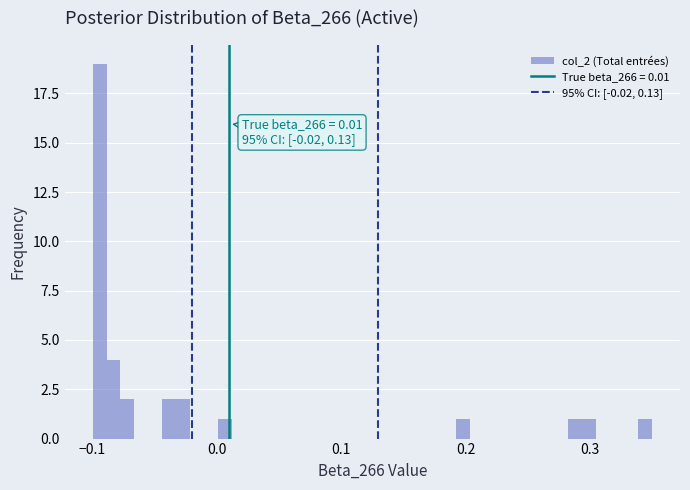

Around what value on the x-axis is the tallest bar? Give the approximate position of its centre, as read against the axis.

-0.09